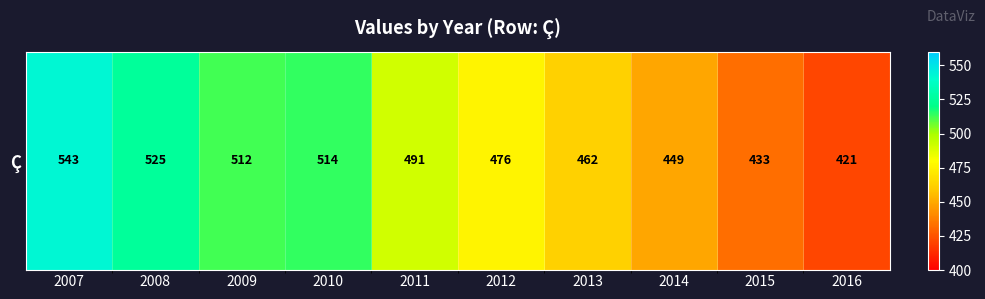

What value does the data have at 2015, to the nearest 5?

435